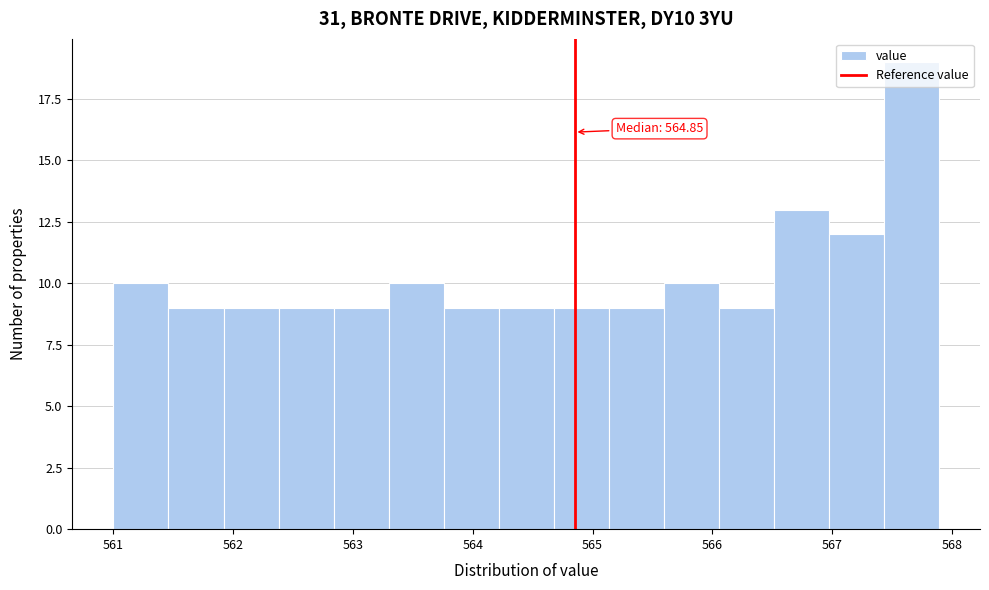

Which range on the x-axis has the tallest bar?

567.4 to 567.9